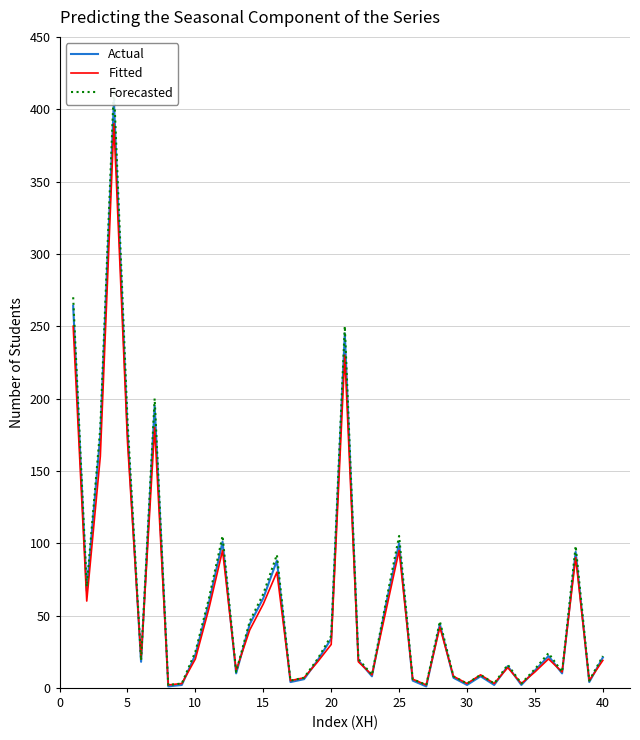

After their last crossing, which series has the higher values: Forecasted or Fitted?

Forecasted